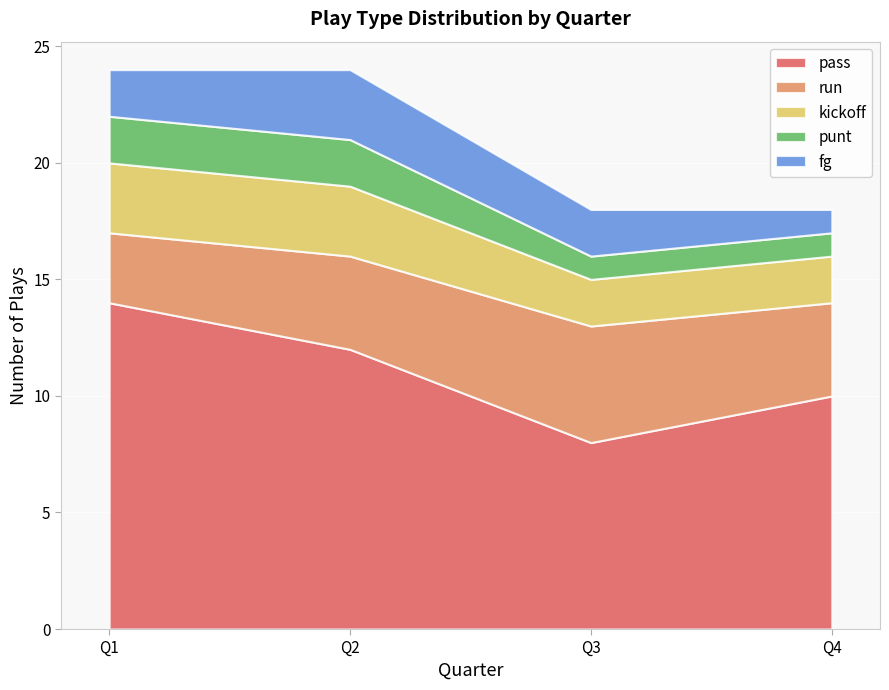

Read the pass value at Q2.

12